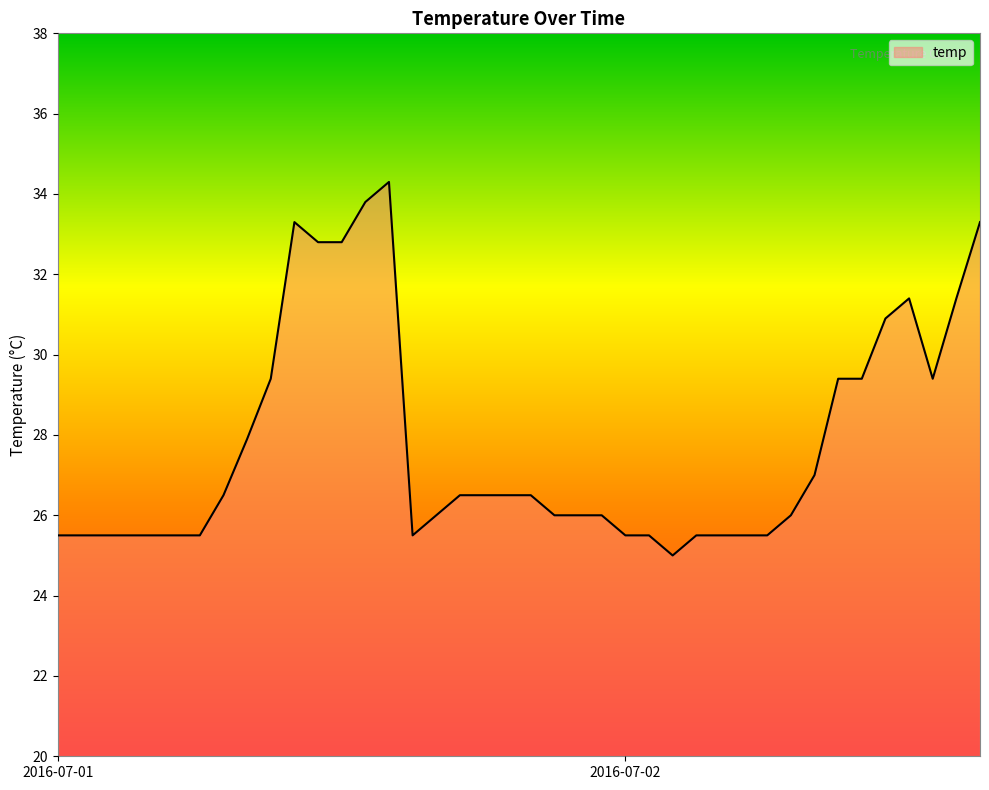

What is the difference between the maximum and minimum values?

9.3